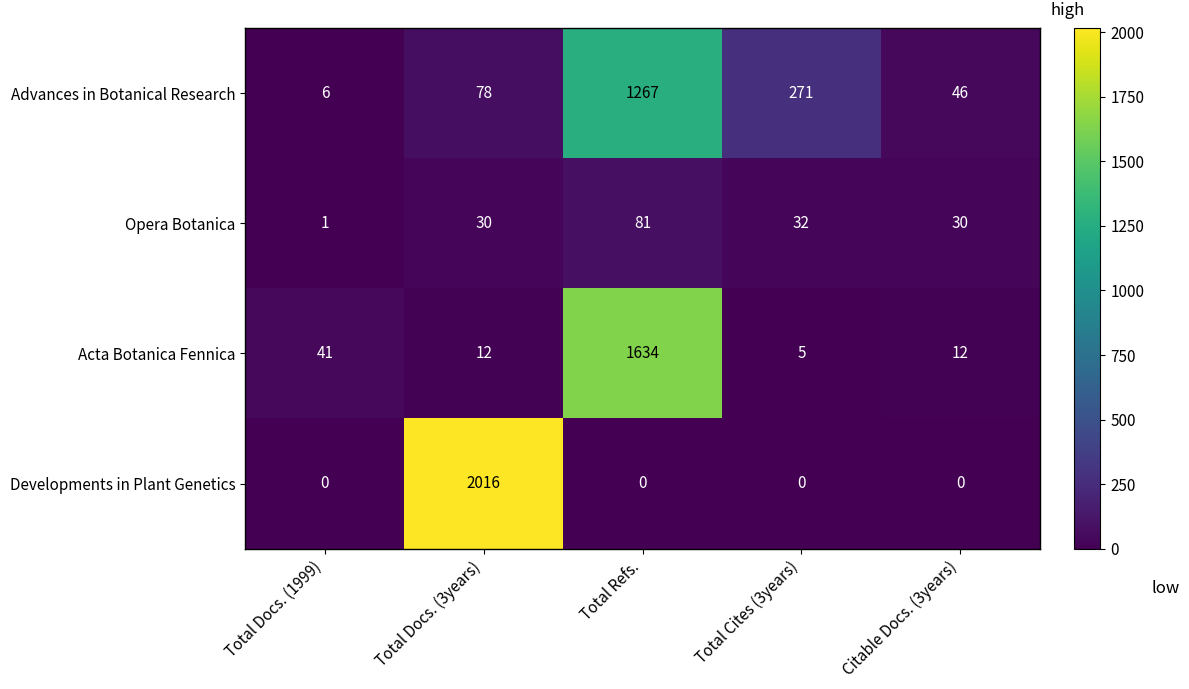

Reading left to right, list all the values displayed in this chart.

Advances in Botanical Research: Total Docs. (1999)=6	Total Docs. (3years)=78	Total Refs.=1267	Total Cites (3years)=271	Citable Docs. (3years)=46
Opera Botanica: Total Docs. (1999)=1	Total Docs. (3years)=30	Total Refs.=81	Total Cites (3years)=32	Citable Docs. (3years)=30
Acta Botanica Fennica: Total Docs. (1999)=41	Total Docs. (3years)=12	Total Refs.=1634	Total Cites (3years)=5	Citable Docs. (3years)=12
Developments in Plant Genetics: Total Docs. (1999)=0	Total Docs. (3years)=2016	Total Refs.=0	Total Cites (3years)=0	Citable Docs. (3years)=0